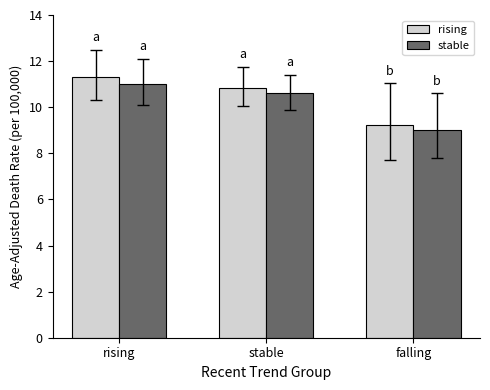

At stable, list the series in order from smallest to largest.

stable, rising